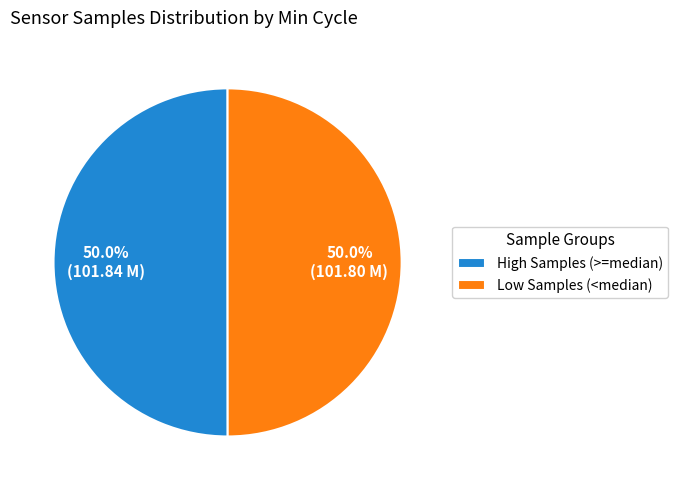

What is the total percentage of High Samples (>=median) and Low Samples (<median)?

100.0%